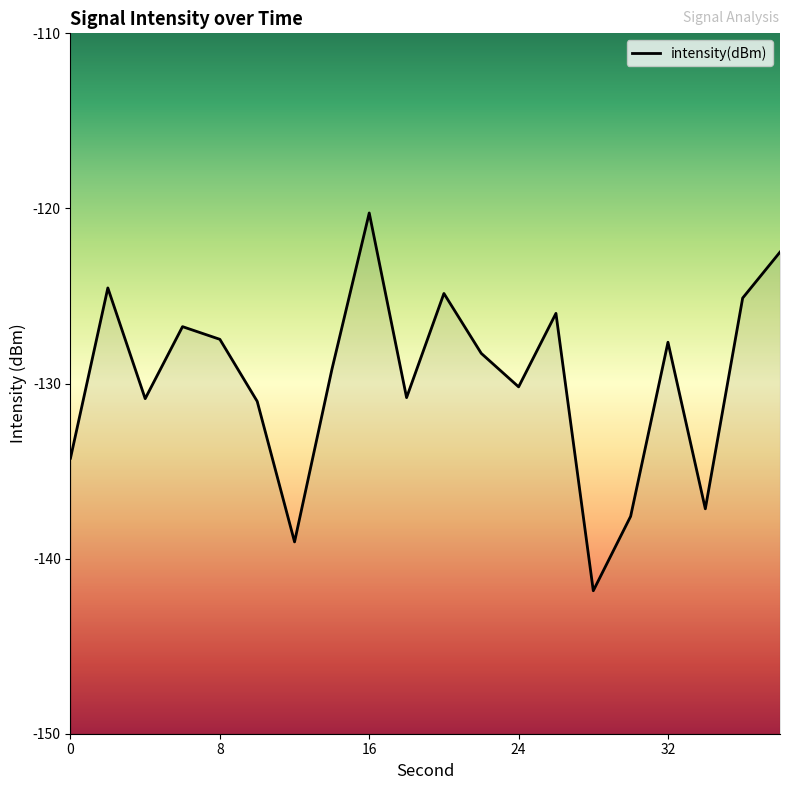

Is it true that the value at 9 is -79.7?

False